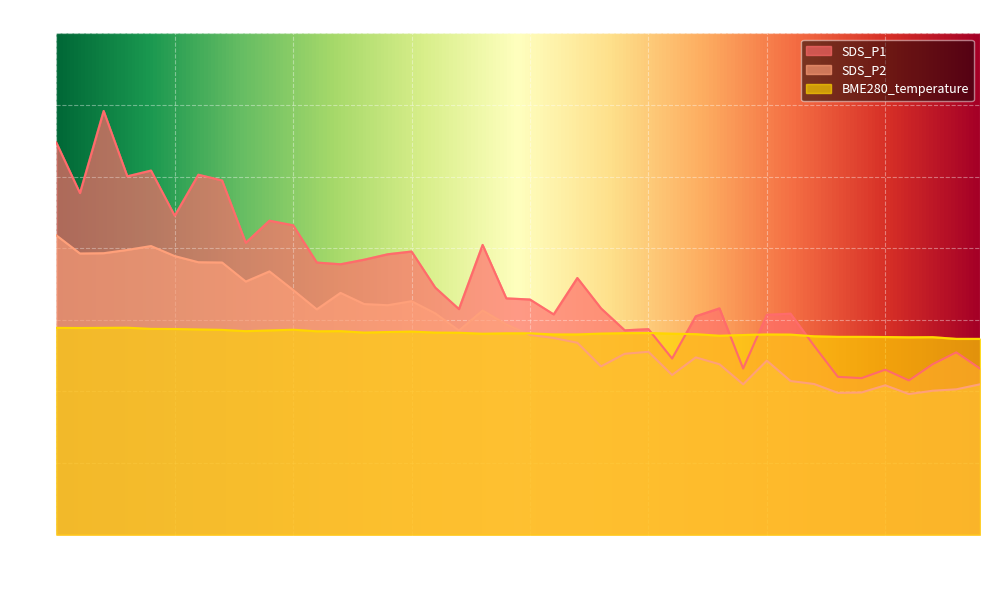

Which series has the widest spread of values?

SDS_P1